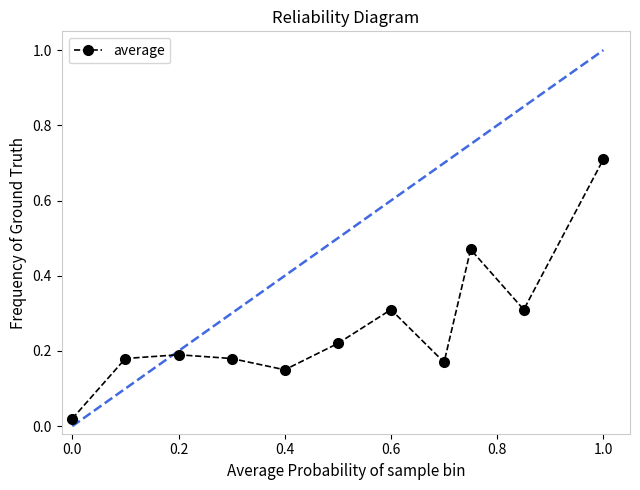

What is the average value?

0.3